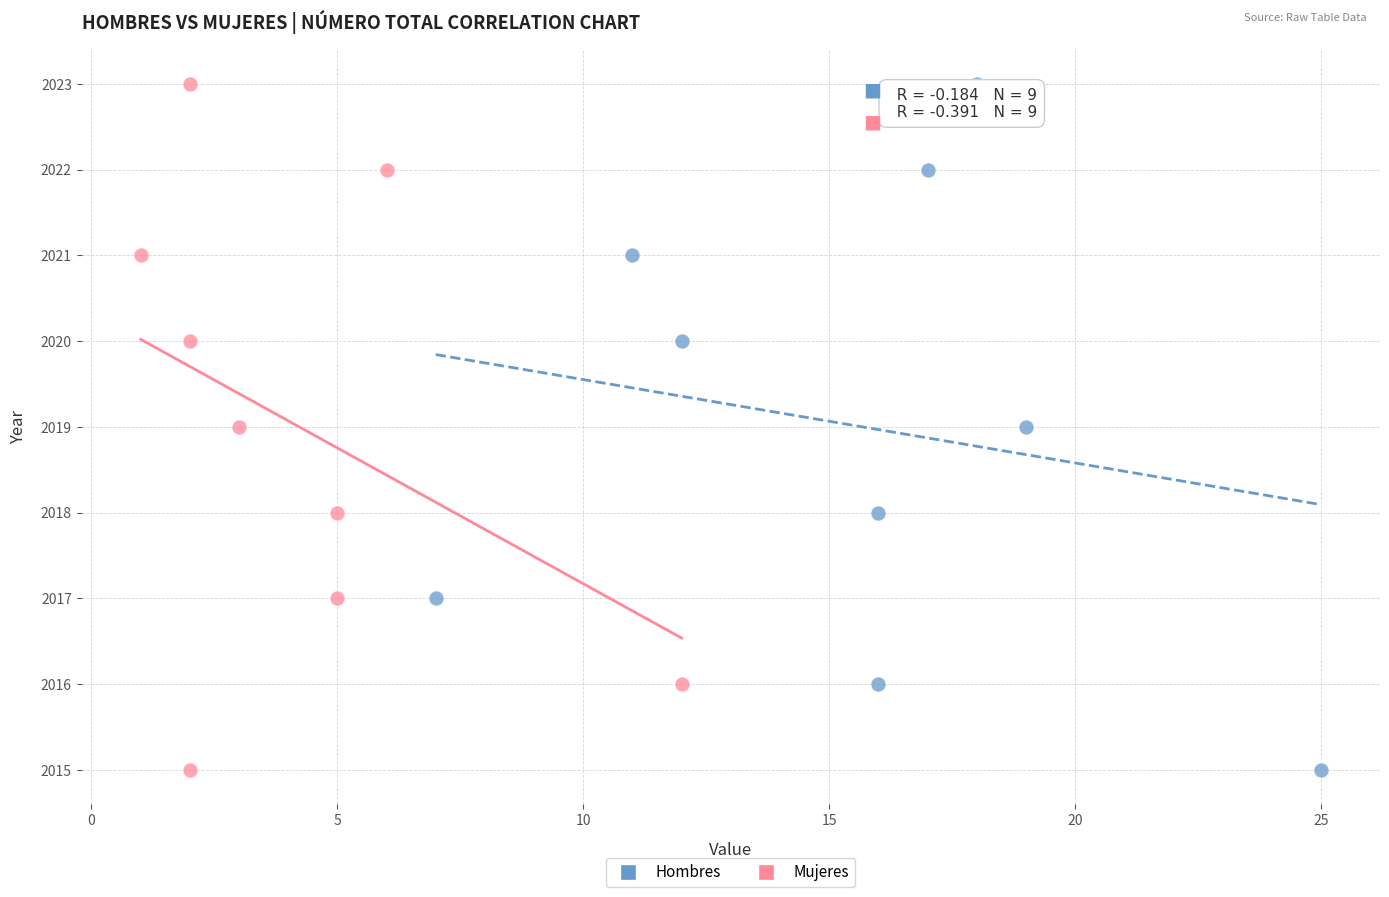

What are all the series names shown in the legend?

Hombres, Mujeres